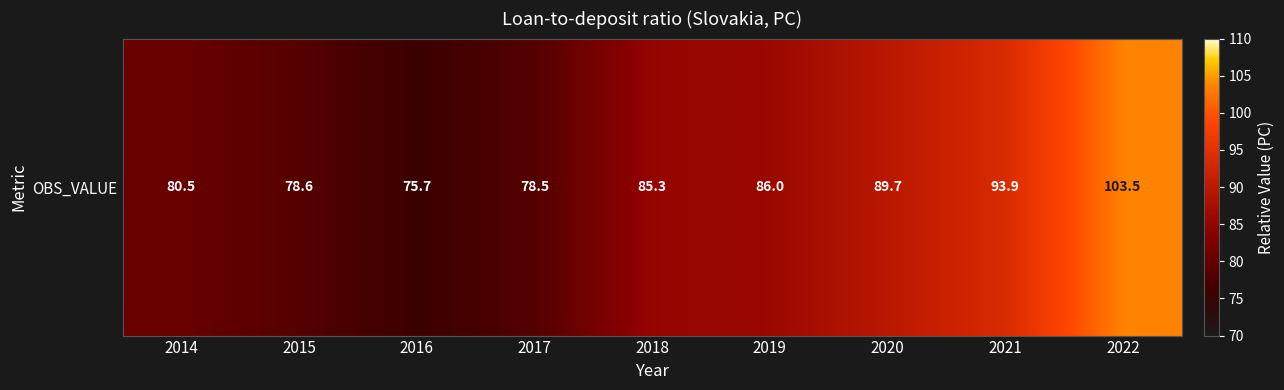

The chart shows a value of 86.0 at 2019. True or false?

True